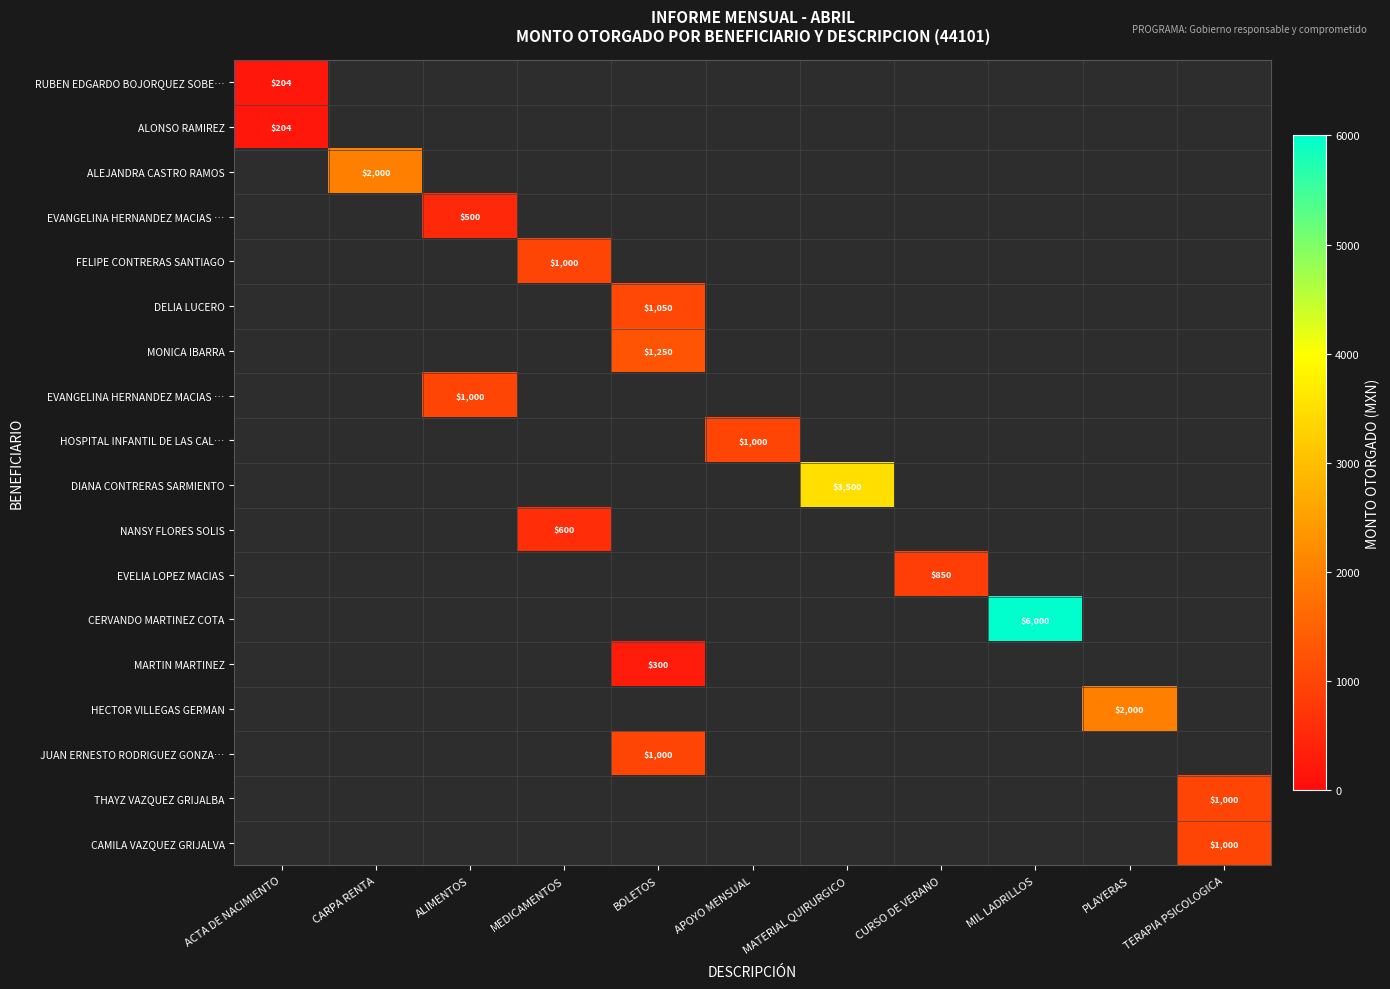

How many series are shown in this chart?

18